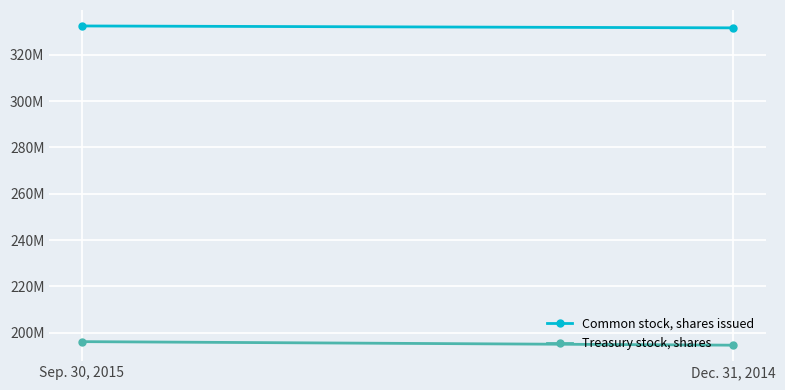

Which category has the highest value in the Treasury stock, shares series?

Sep. 30, 2015